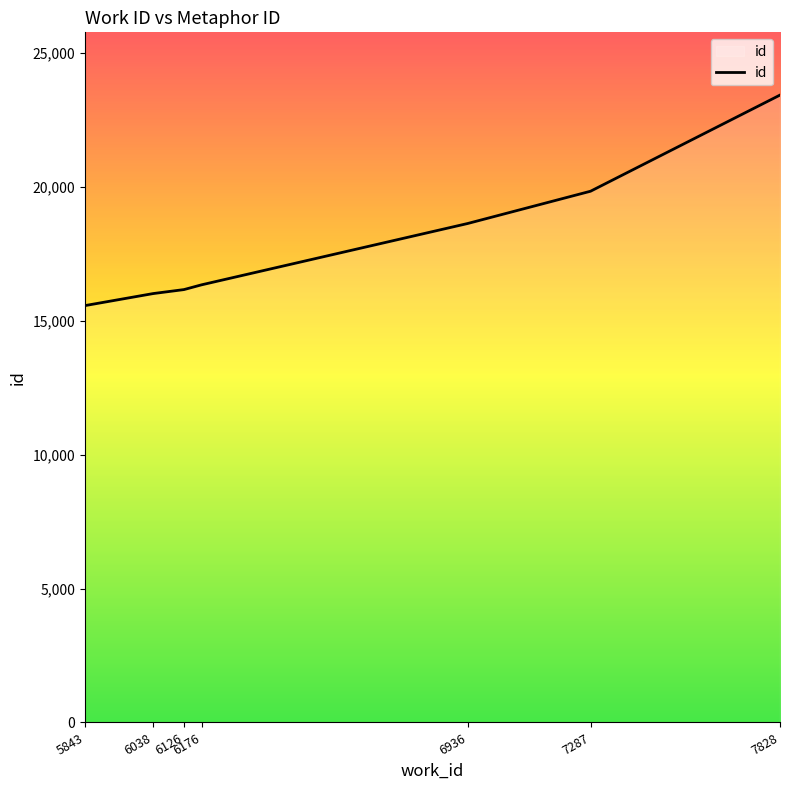

Does the chart display data point markers on the line(s)?

No